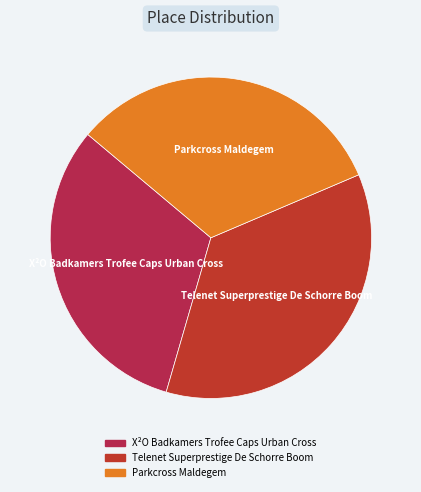

True or false: Parkcross Maldegem accounts for 32% of the total.

True